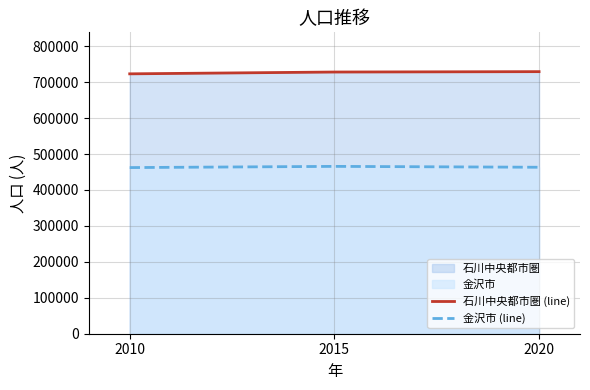

What is the value of the 金沢市 (line) point at the 1st from the left?

462361